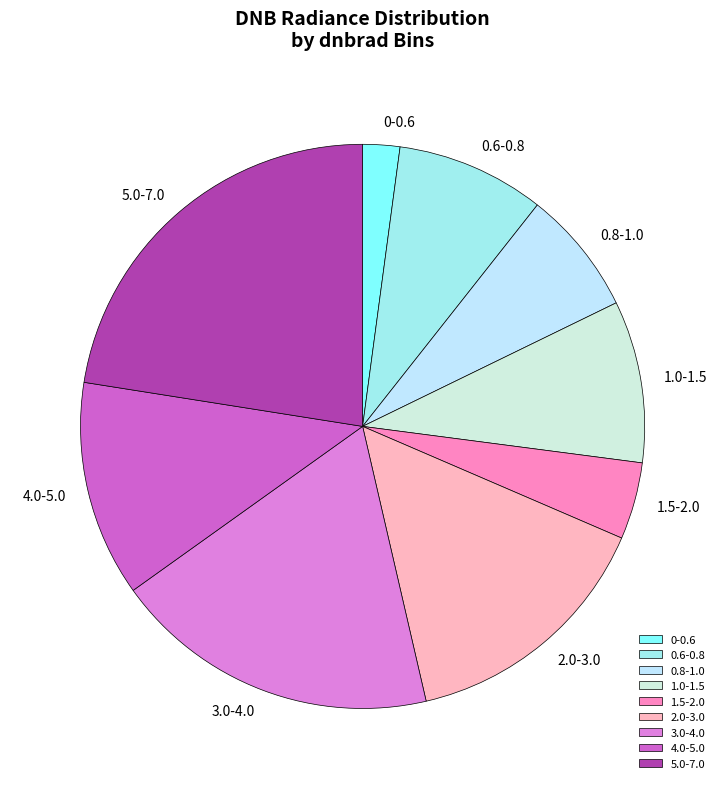

True or false: 1.0-1.5 accounts for 9% of the total.

True